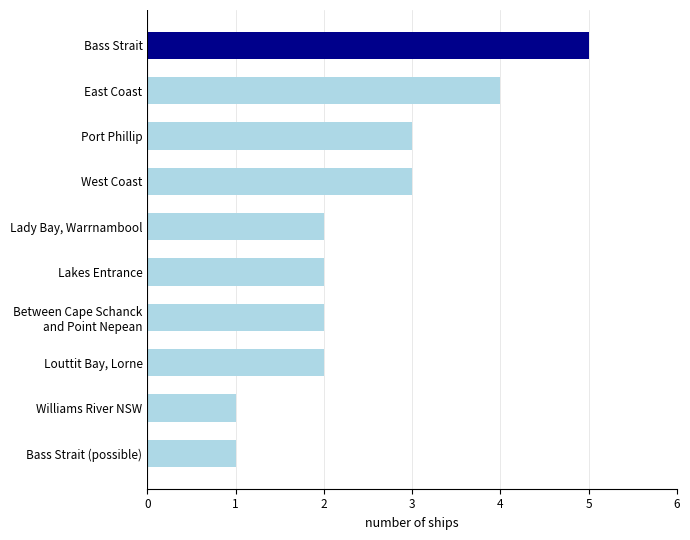

Are the bars horizontal?

Yes